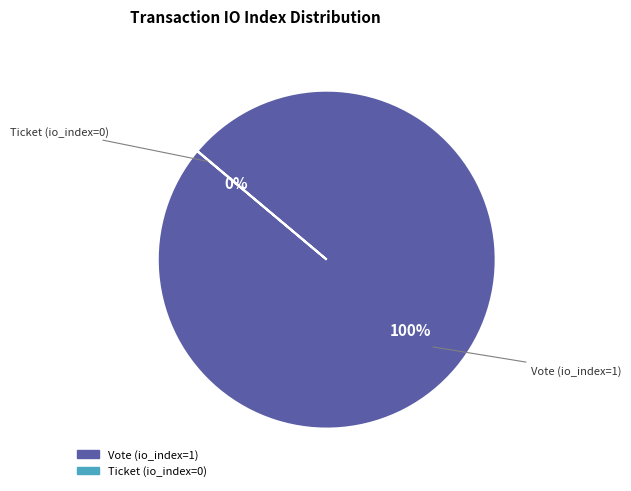

Count the number of slices in the pie.

2